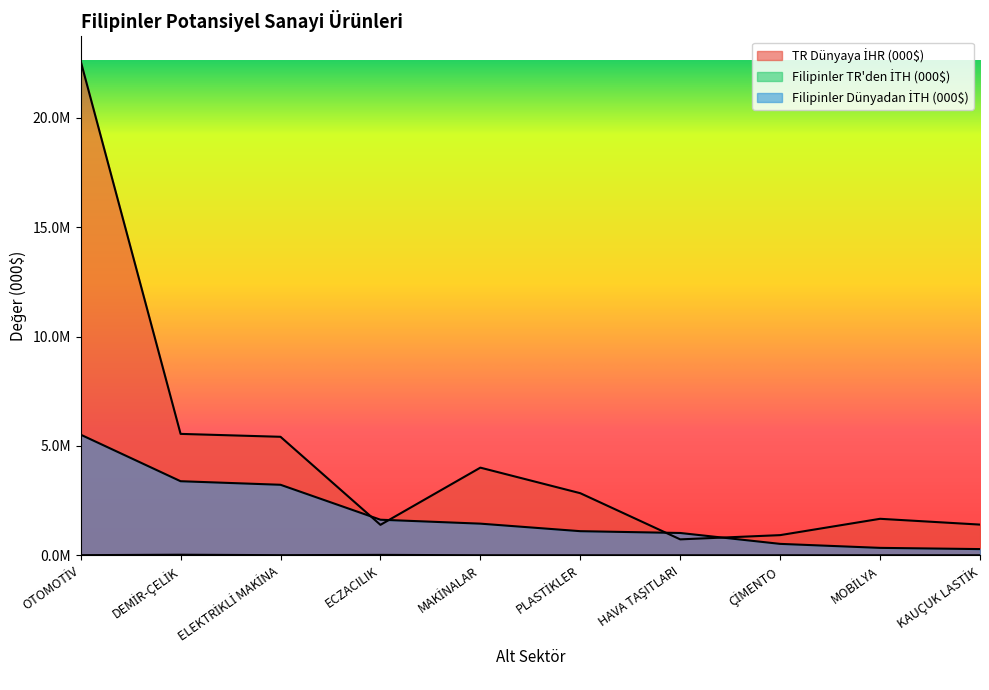

What is the difference between the second highest and minimum values in the Filipinler TR'den İTH (000$) series?

17659.3